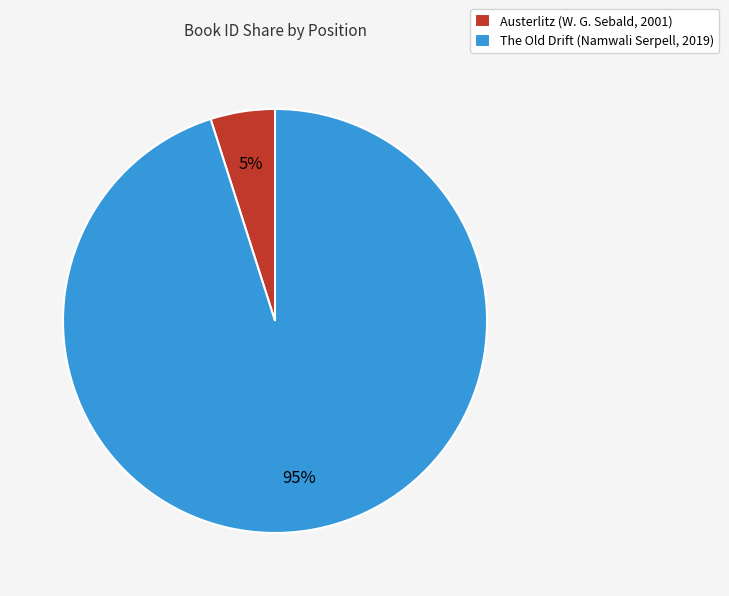

Does any single category account for the majority?

Yes